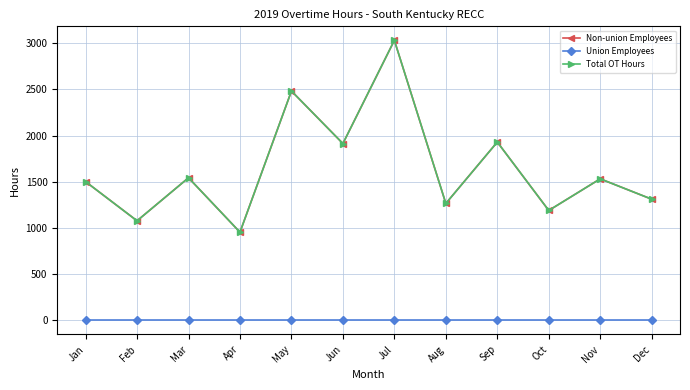

At how many categories does at least one series exceed 819?

12